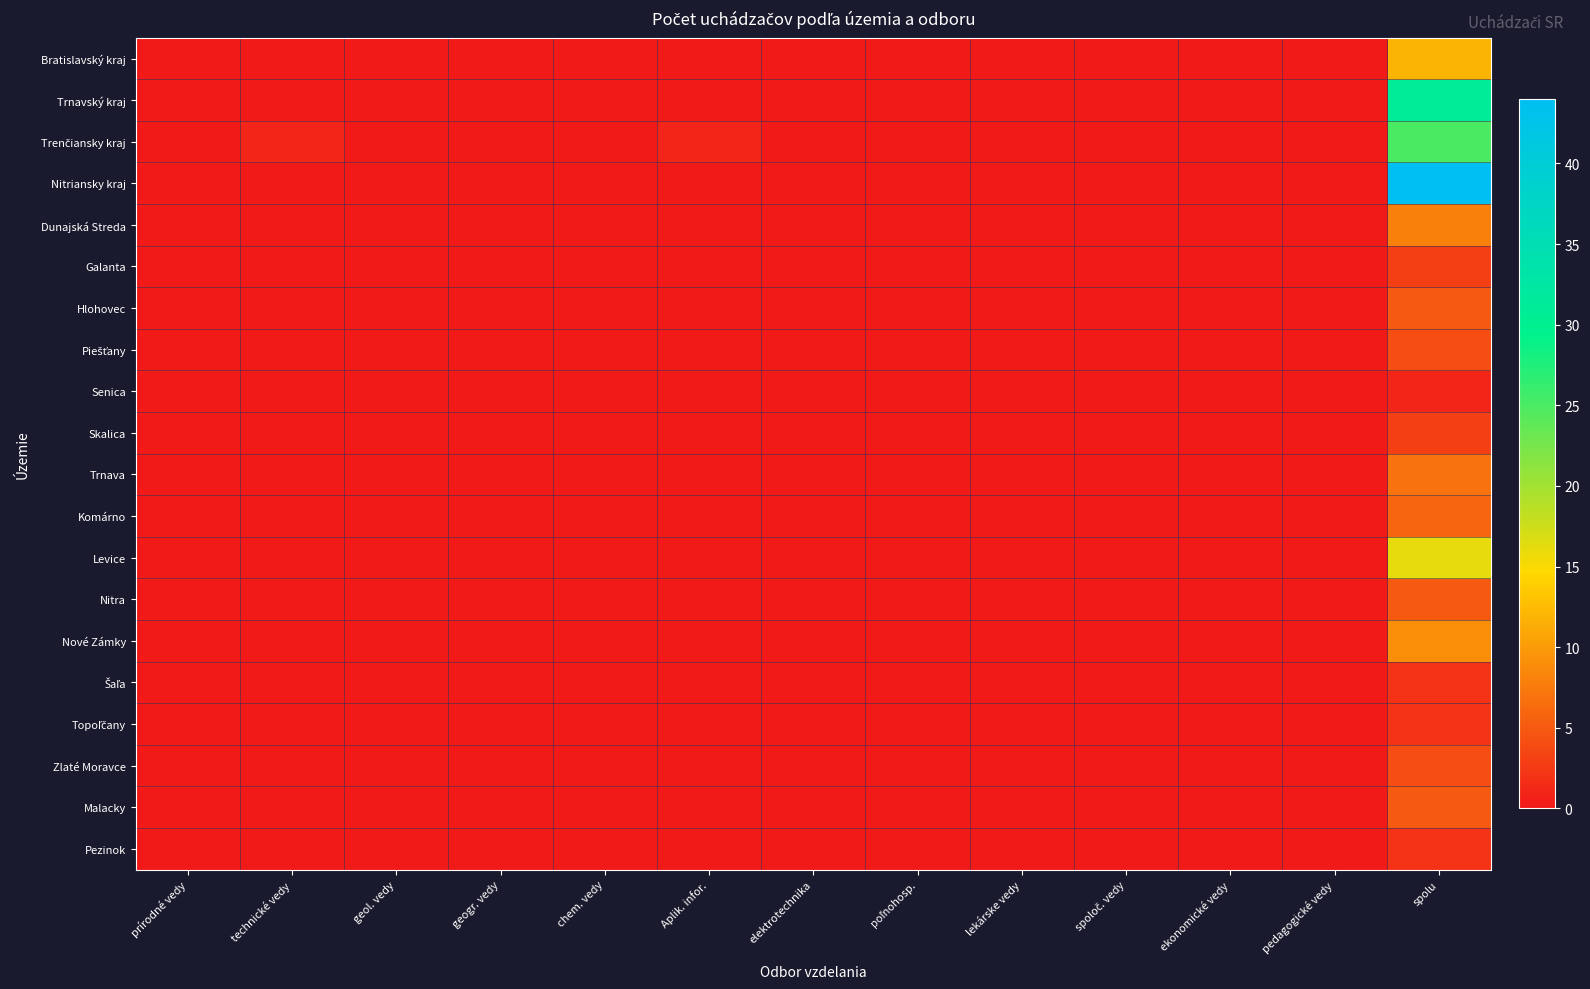

At how many categories does at least one series exceed 22?

1